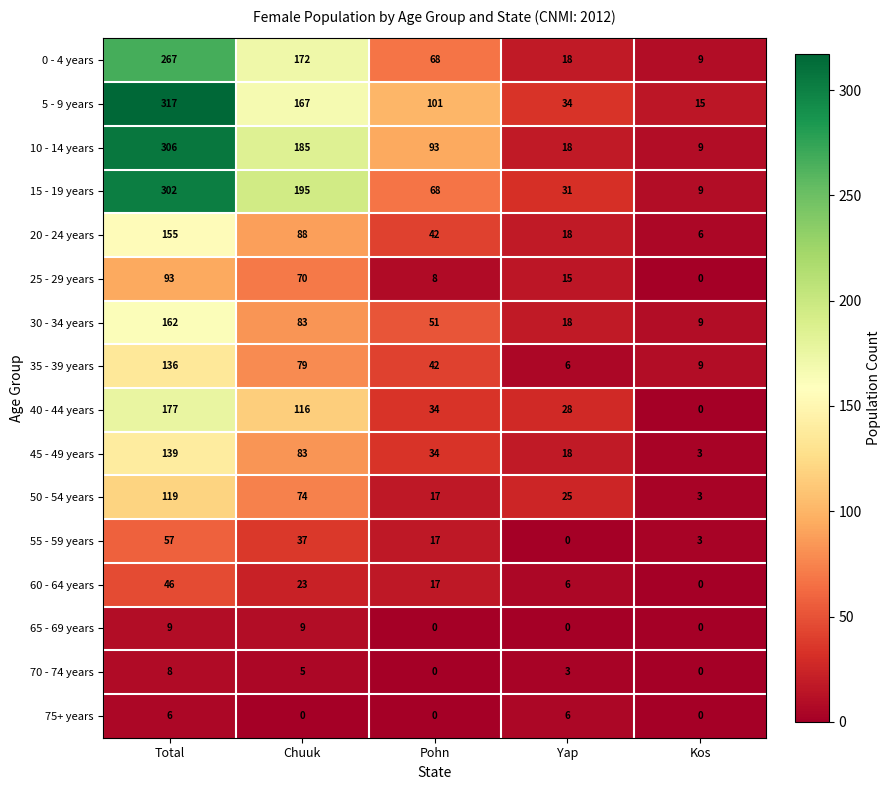

What is the highest value of the 60 - 64 years series?

46